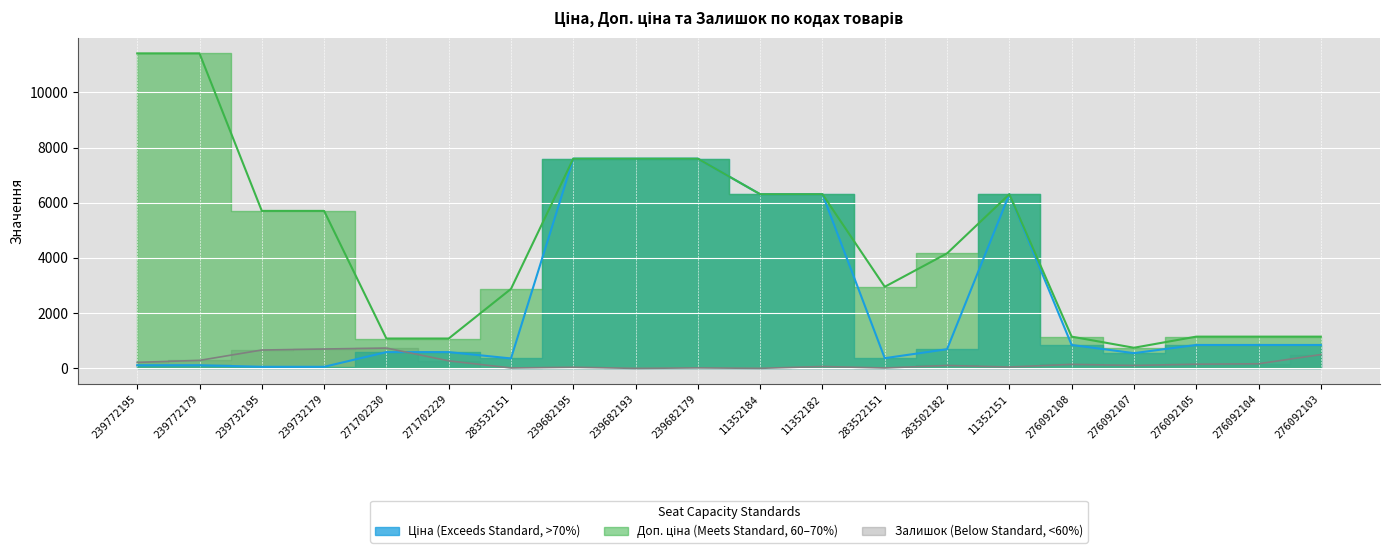

Where does the Ціна series first go above 848?

239682195